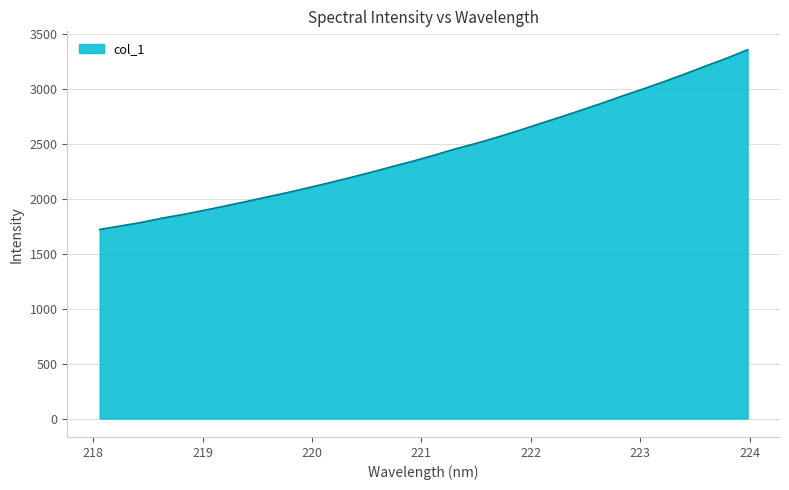

What is the difference between the maximum and minimum values?

1634.8